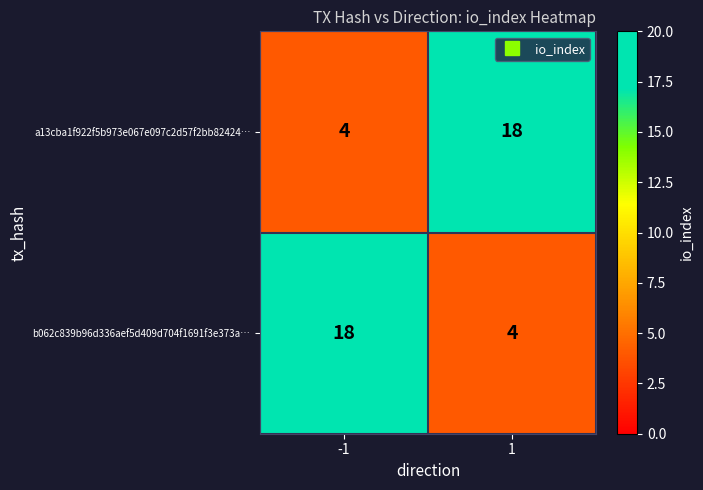

Reading left to right, extract all data points from this chart.

a13cba1f922f5b973e067e097c2d57f2bb82424…: 4	18
b062c839b96d336aef5d409d704f1691f3e373a…: 18	4